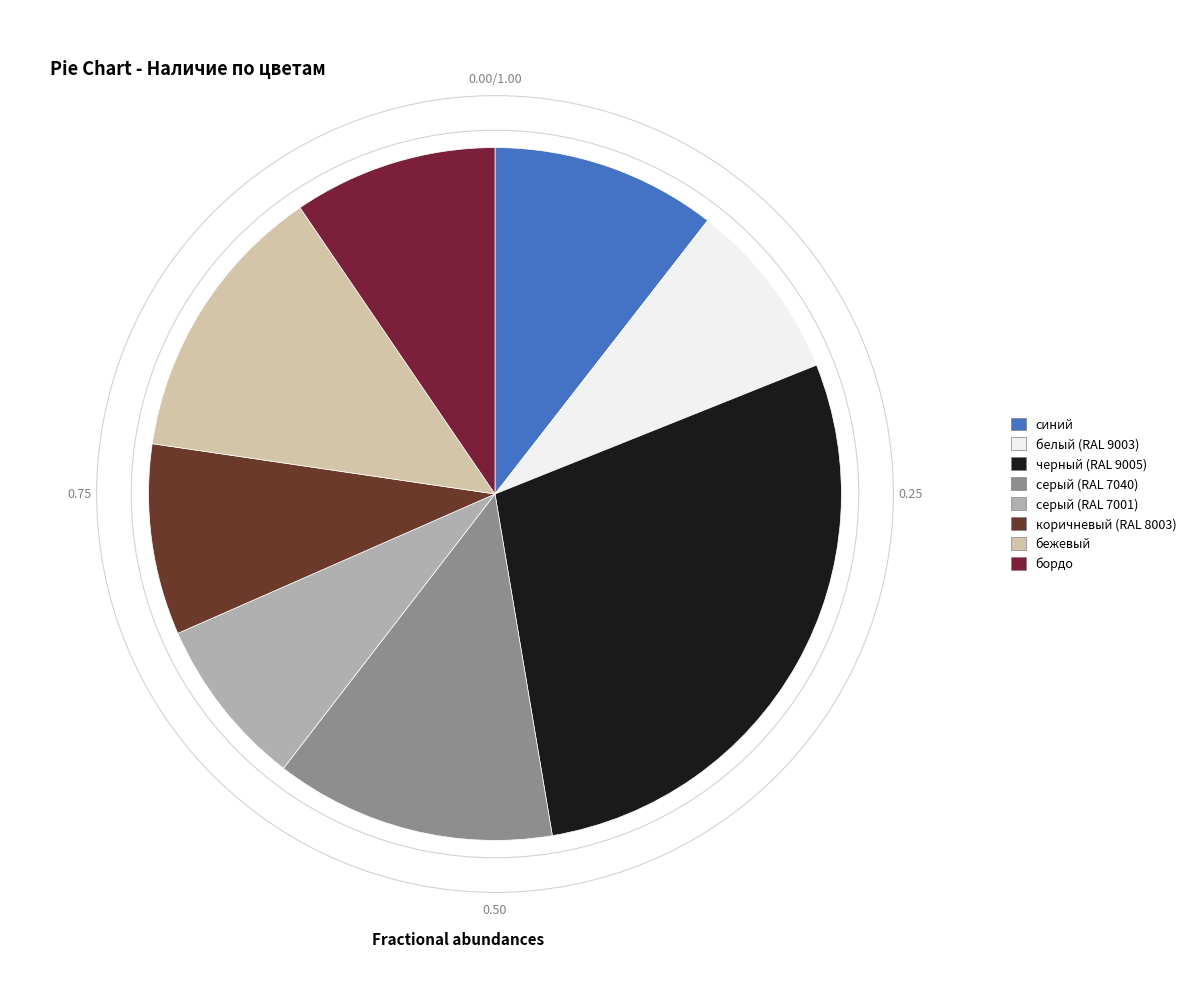

Which slice is the largest?

черный (RAL 9005)